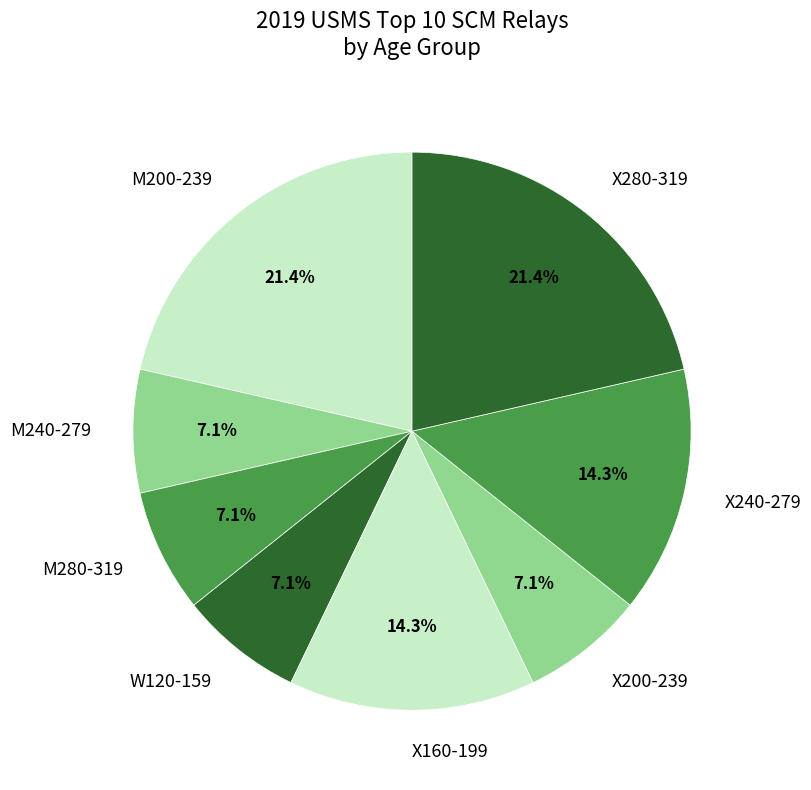

To the nearest percent, what percentage of the pie is M240-279?

7%